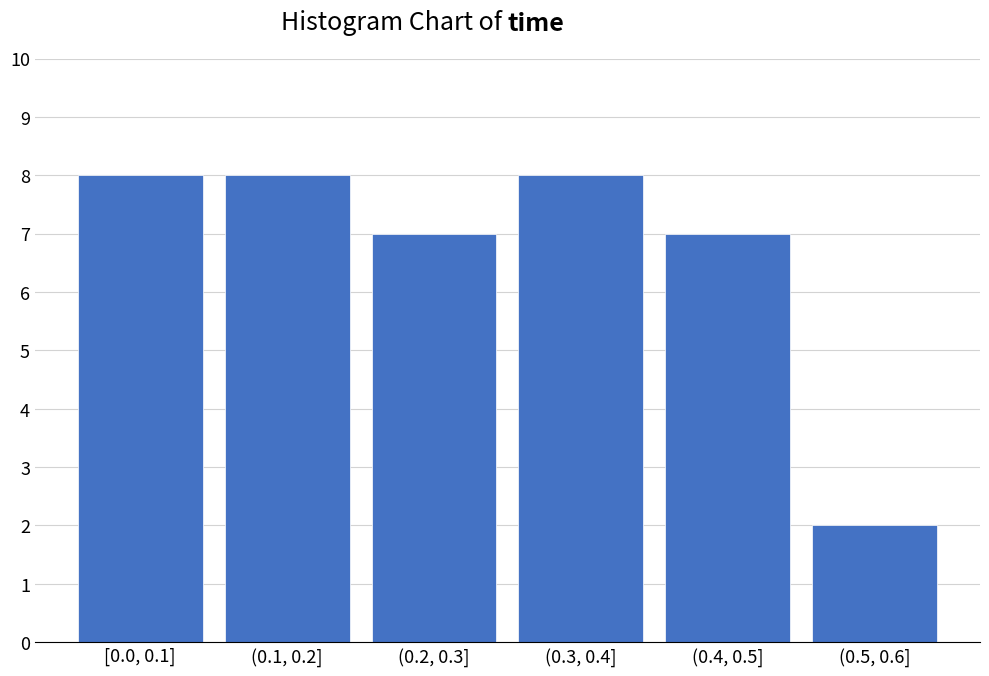

Reading left to right, what are all the values shown in this chart?

[0.0, 0.1]=8	(0.1, 0.2]=8	(0.2, 0.3]=7	(0.3, 0.4]=8	(0.4, 0.5]=7	(0.5, 0.6]=2